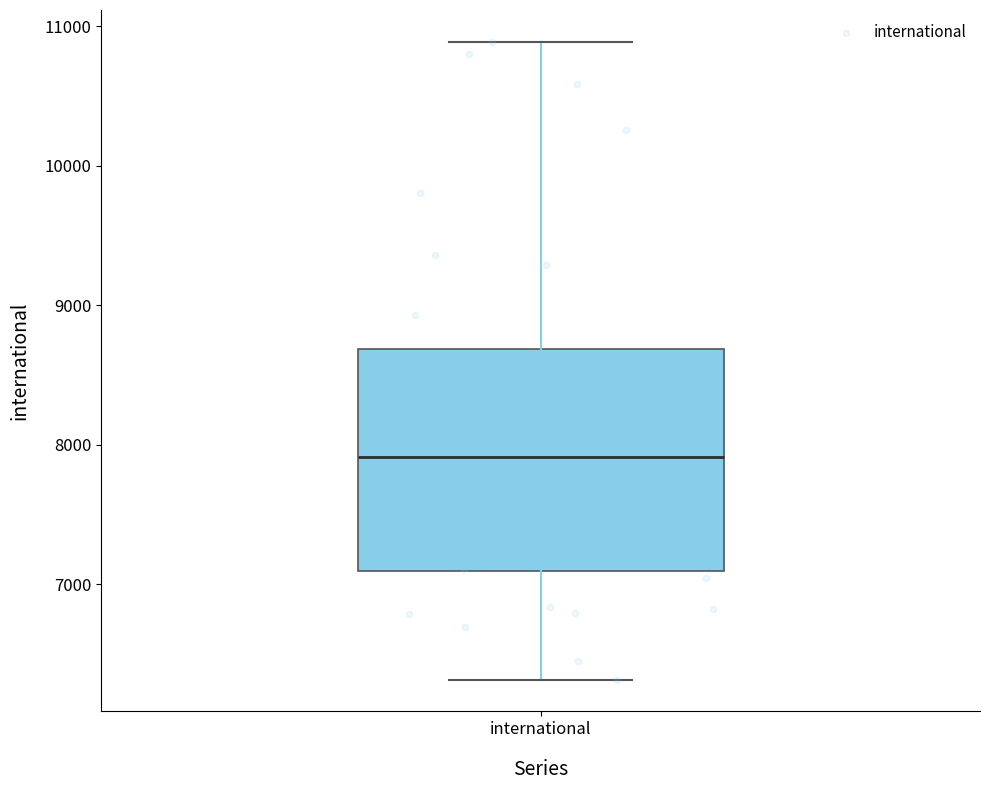

Read this box plot against the y-axis: the position of the median line, the range covered by the box, and the ends of both whiskers. The values are not printed on the chart, so give them approximately, as read against the axis.

median 7900, box 7100 to 8700, whiskers 6300 to 10900